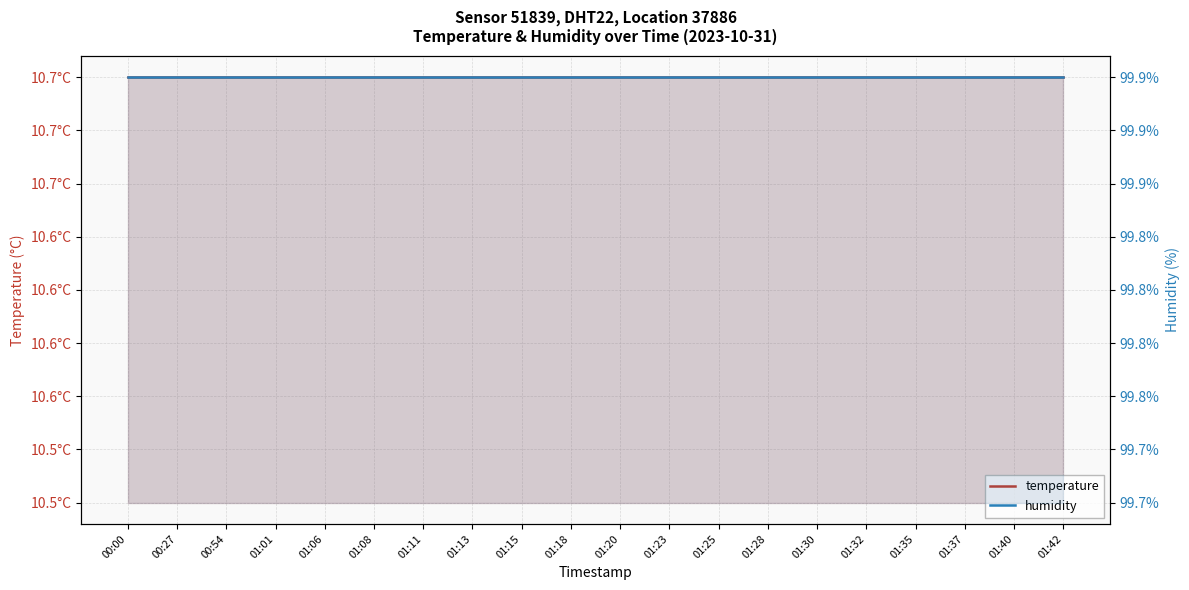

At which category is the sum across all series the highest?

00:00